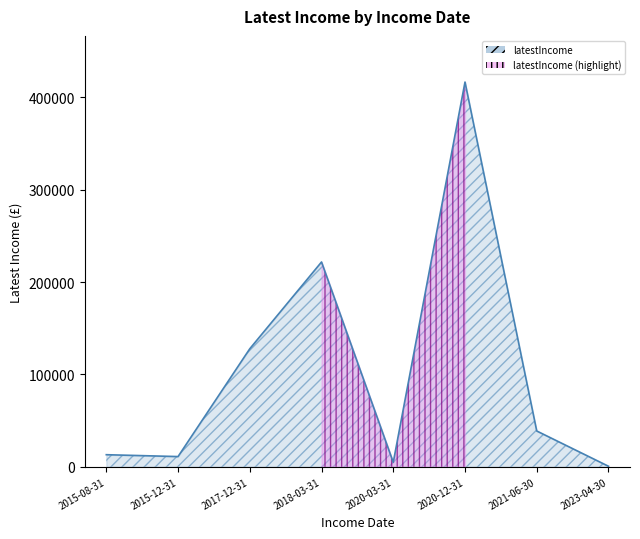

Reading left to right, what are all the values shown in this chart?

2015-08-31=13044	2015-12-31=11021	2020-03-31=4811	2018-03-31=221753	2017-12-31=127774	2021-06-30=38733	2020-12-31=416619	2023-04-30=534